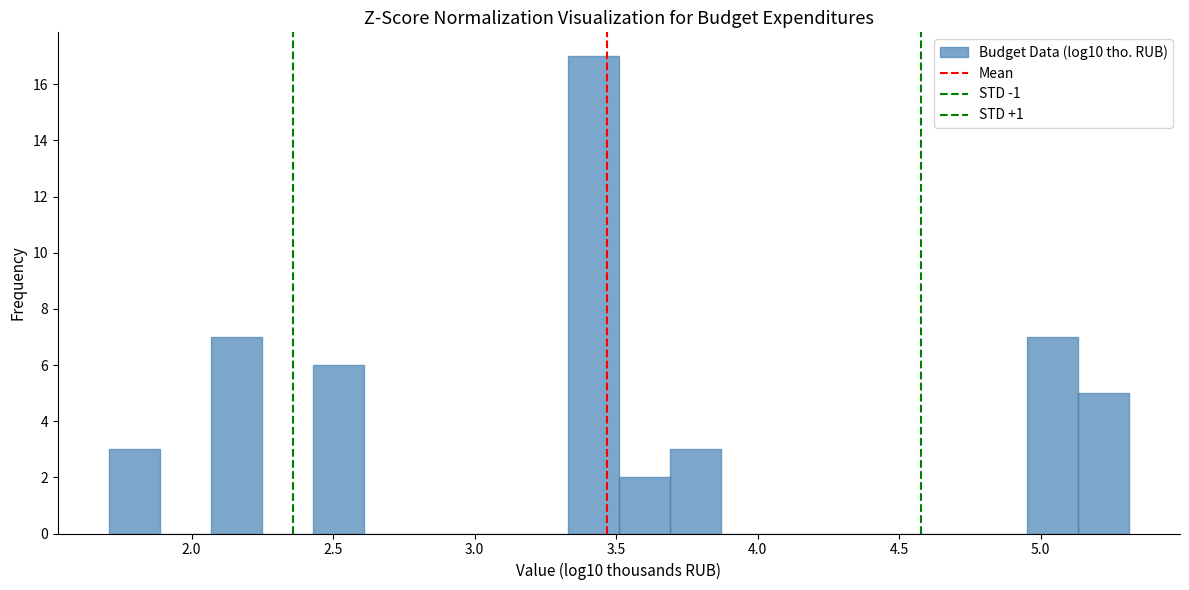

Read against the x-axis, roughly where is the centre of the tallest bar?

3.40